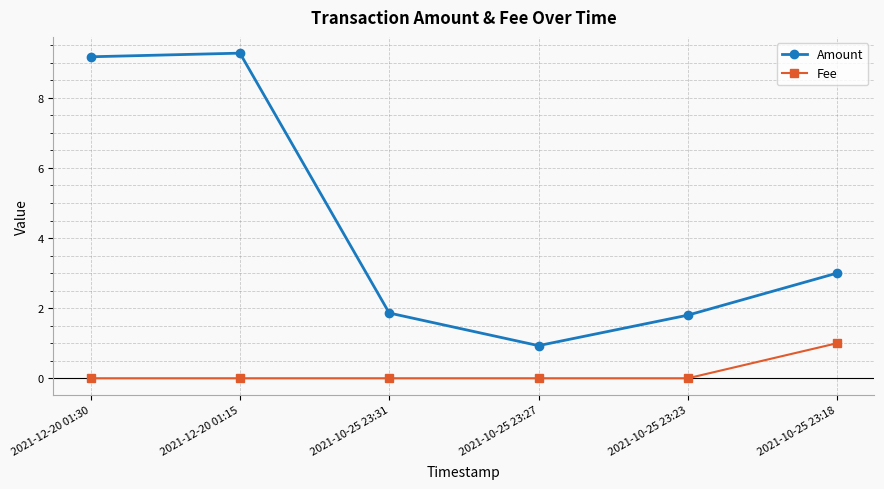

True or false: Amount and Fee cross at least once.

False